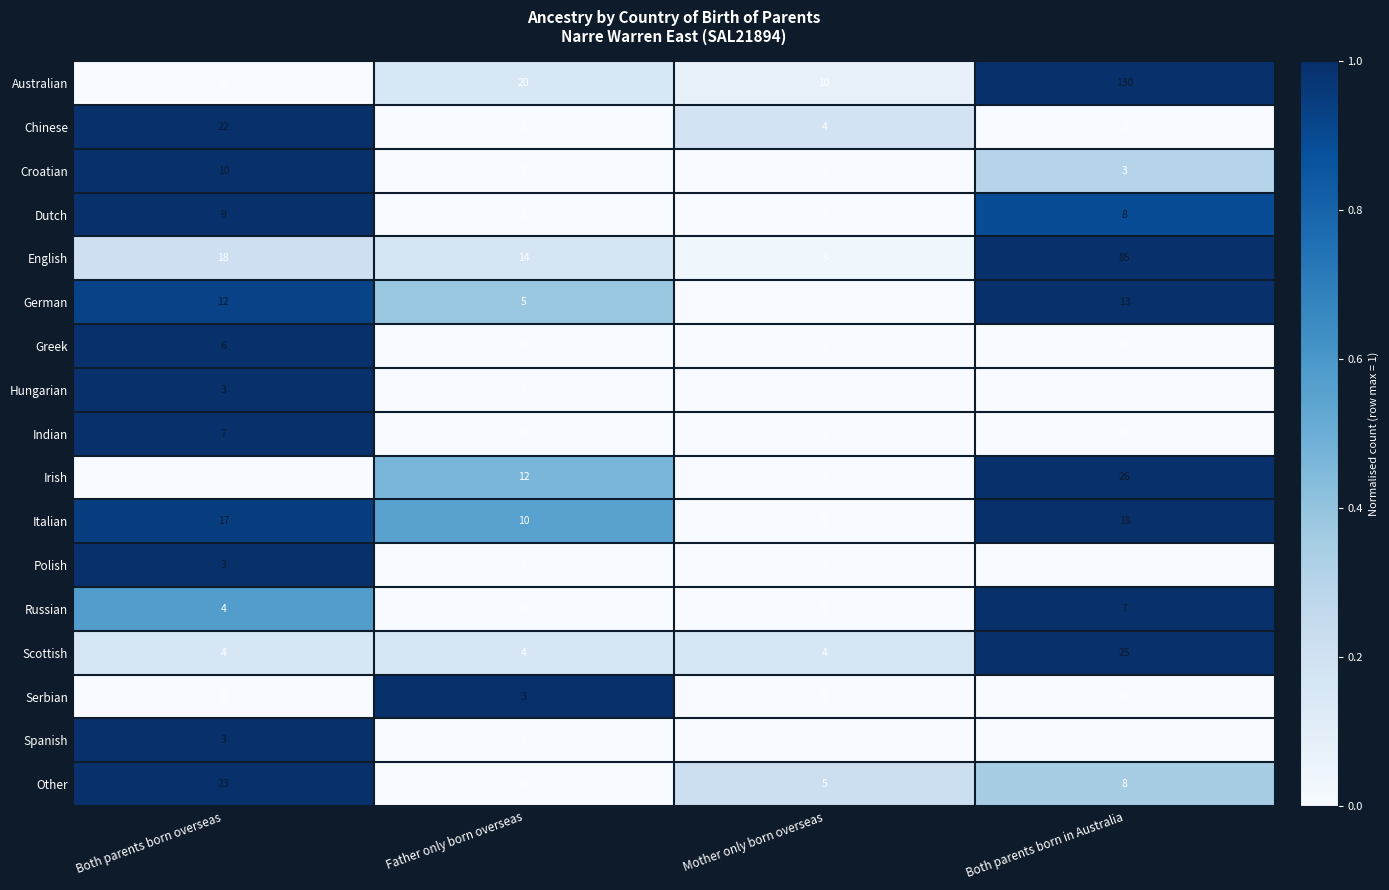

At how many categories does at least one series exceed 0?

4